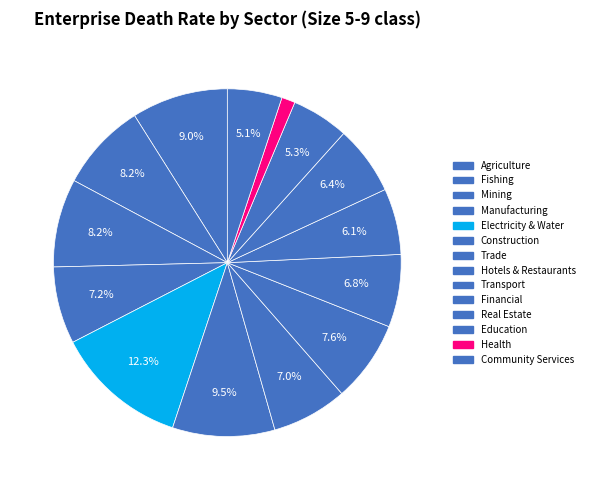

Count the number of slices in the pie.

14